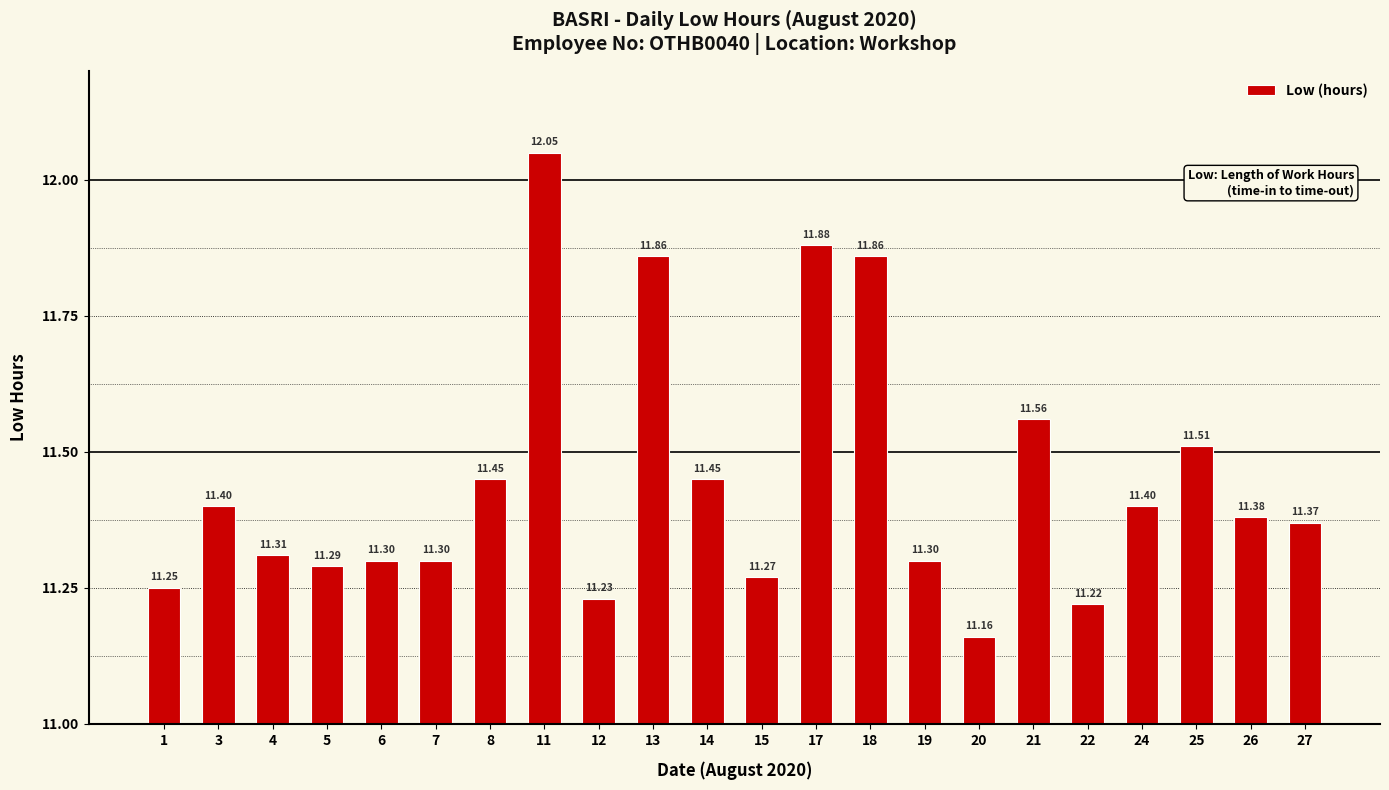

At which category does the chart reach its peak across all series?

11